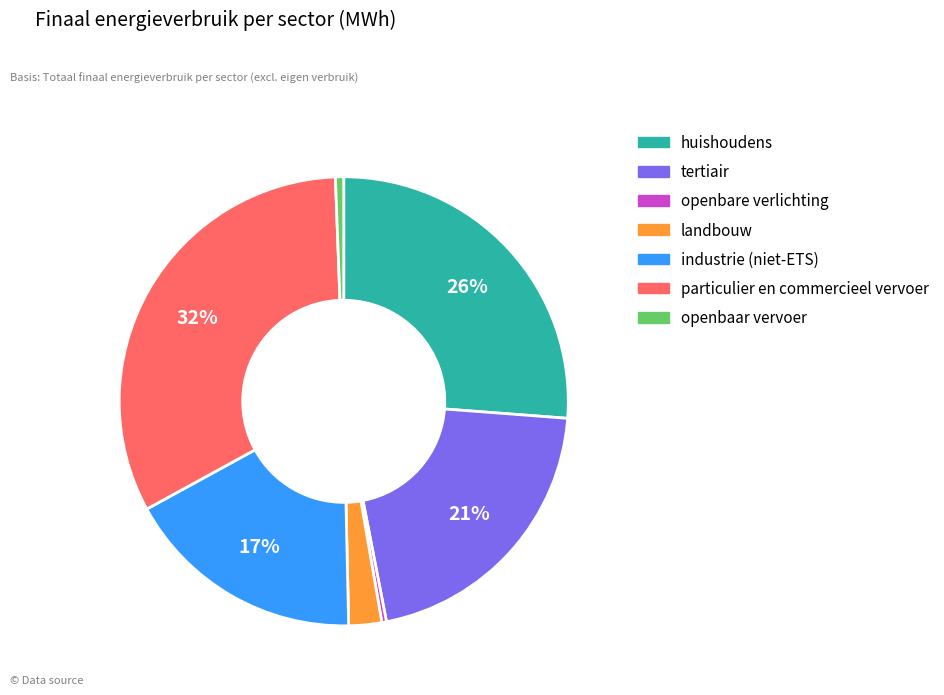

Combined, do openbaar vervoer and tertiair account for over 50%?

No